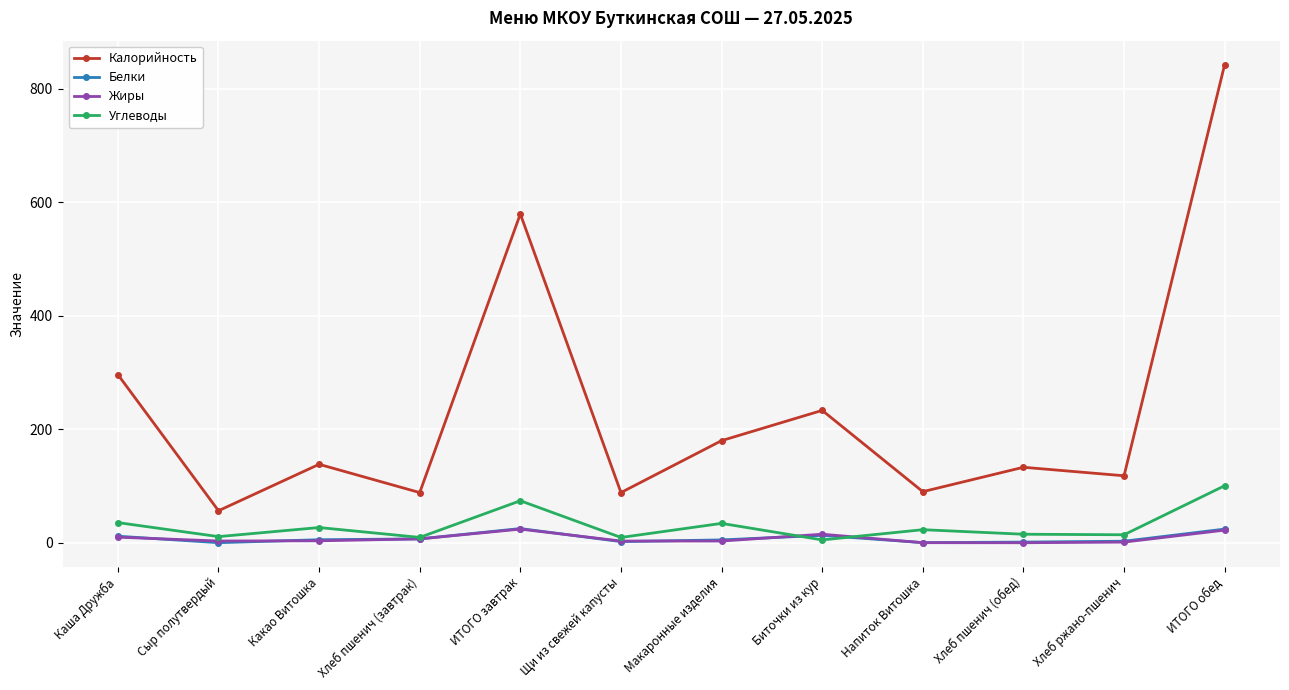

At which category is the sum across all series the highest?

ИТОГО обед